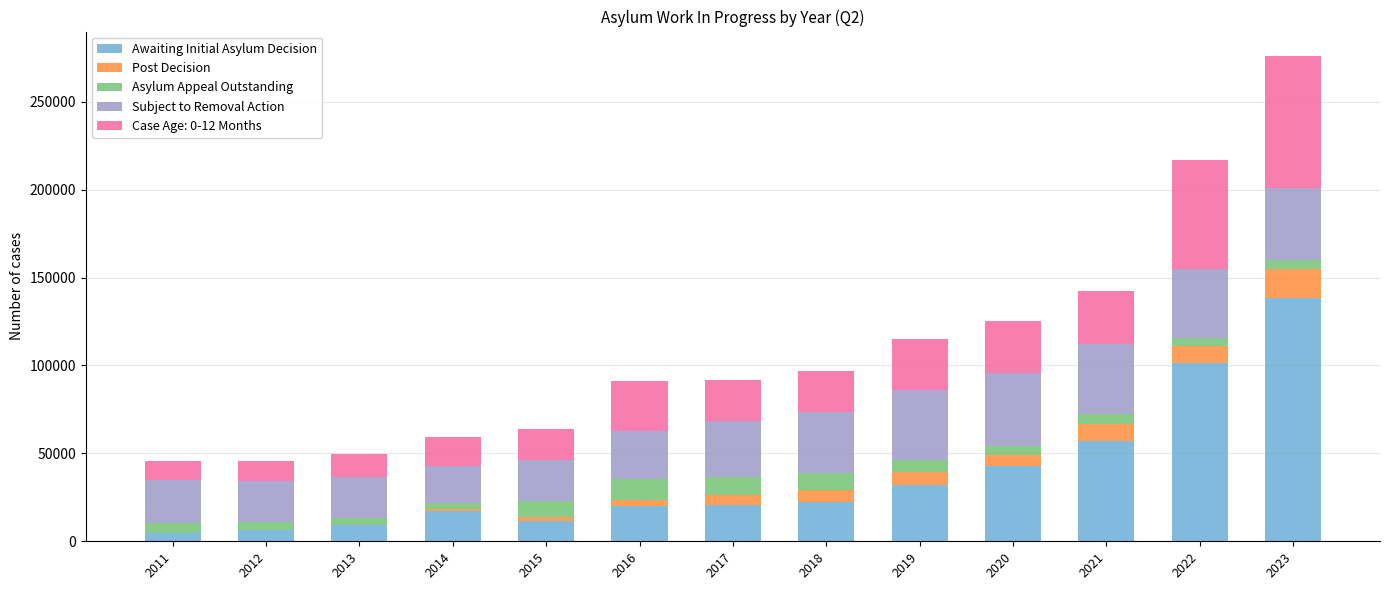

At which category is the sum across all series the highest?

2023